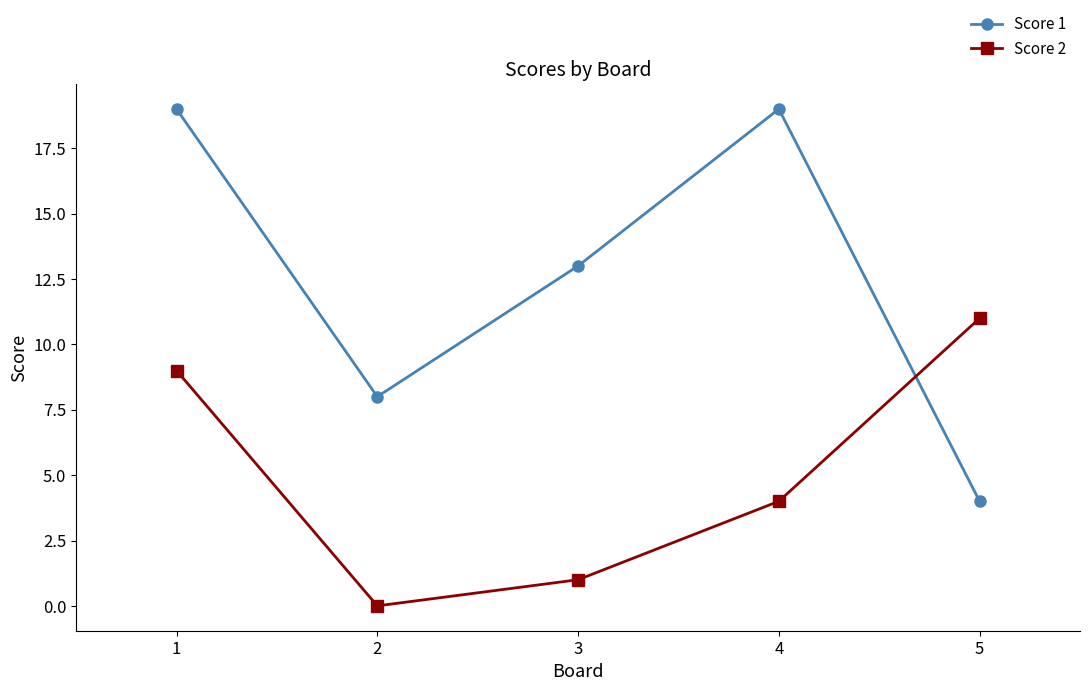

How many values in Score 2 are above zero?

4